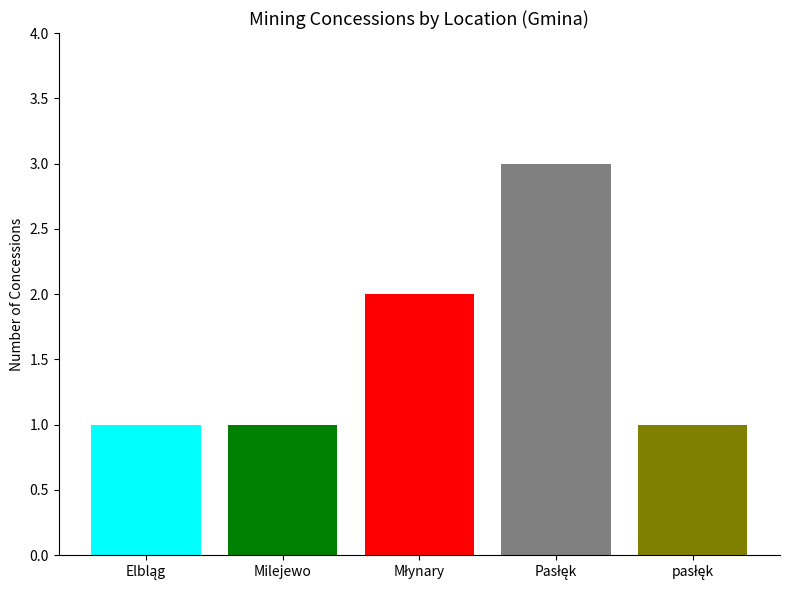

What is the maximum value shown in the chart?

3